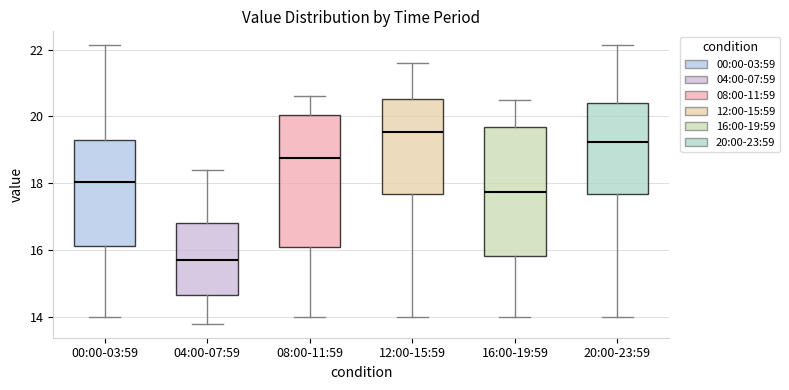

Which box's median line is the lowest?

04:00-07:59